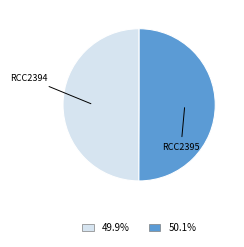

Combined, do RCC2394 and RCC2395 account for over 50%?

Yes